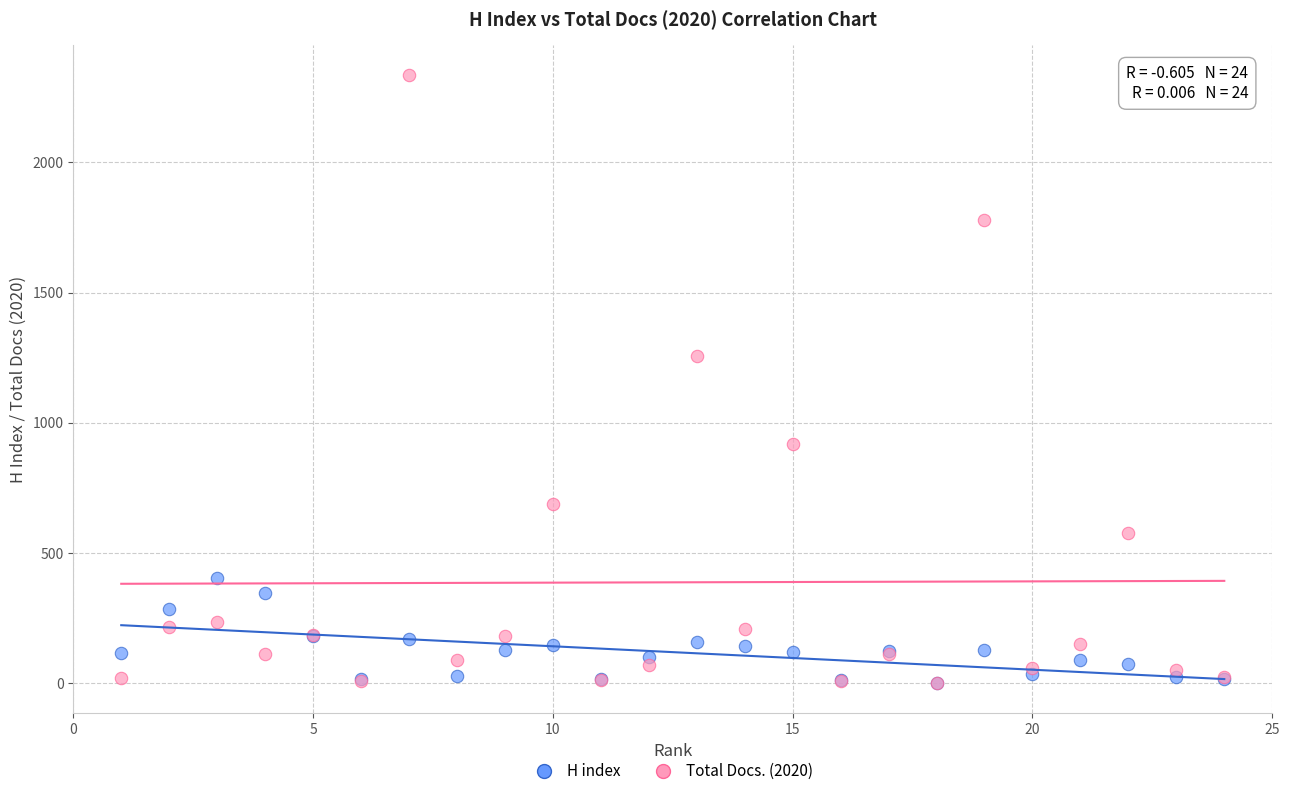

In the Total Docs. (2020) series, what Y value is closest to 1167?

1258